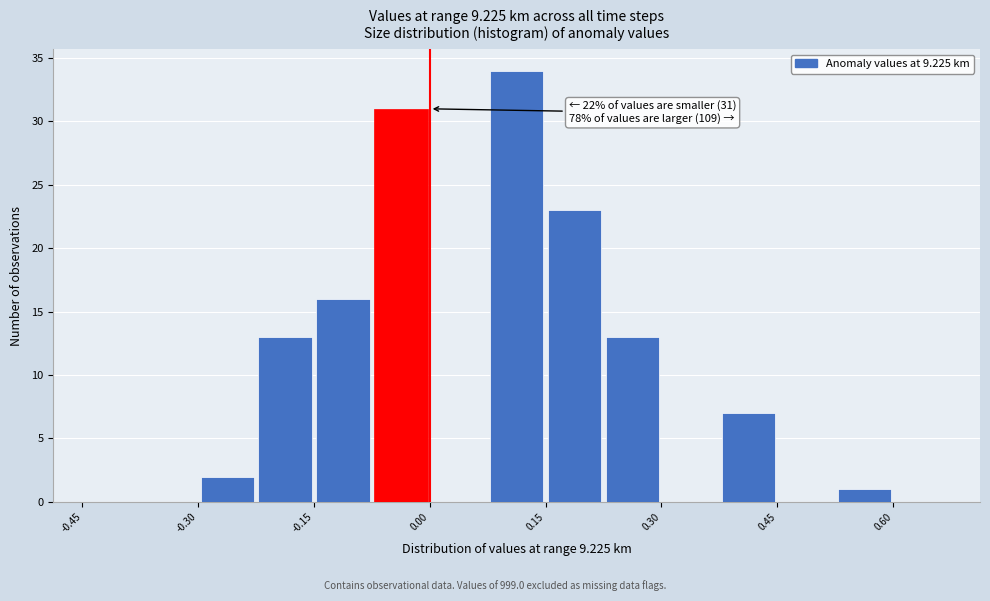

Read against the x-axis, roughly where is the centre of the tallest bar?

0.12